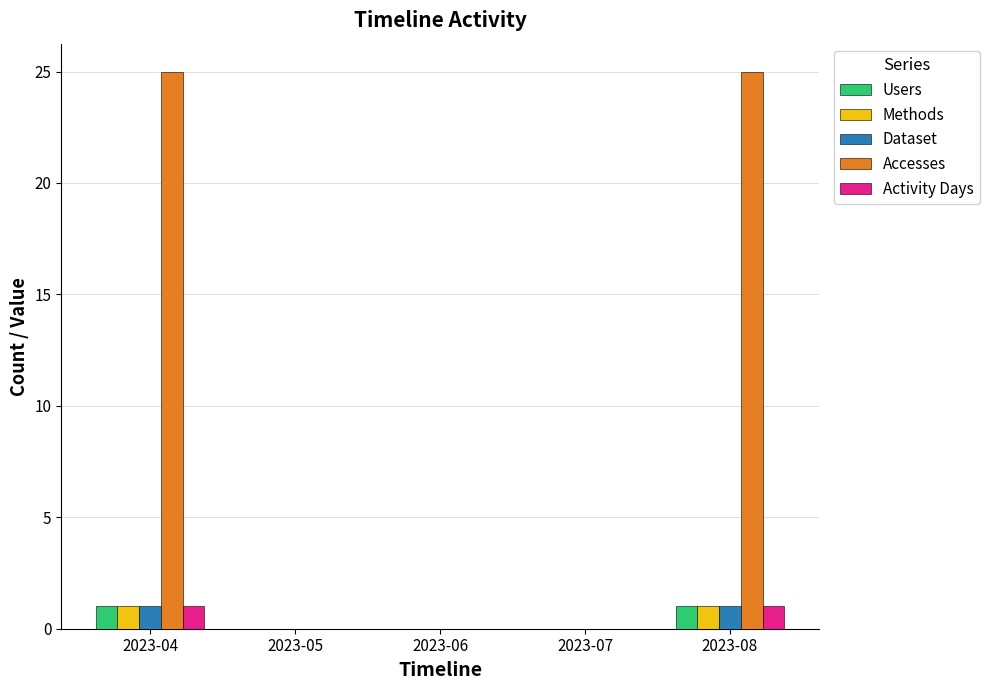

Count the number of data series in this chart.

5